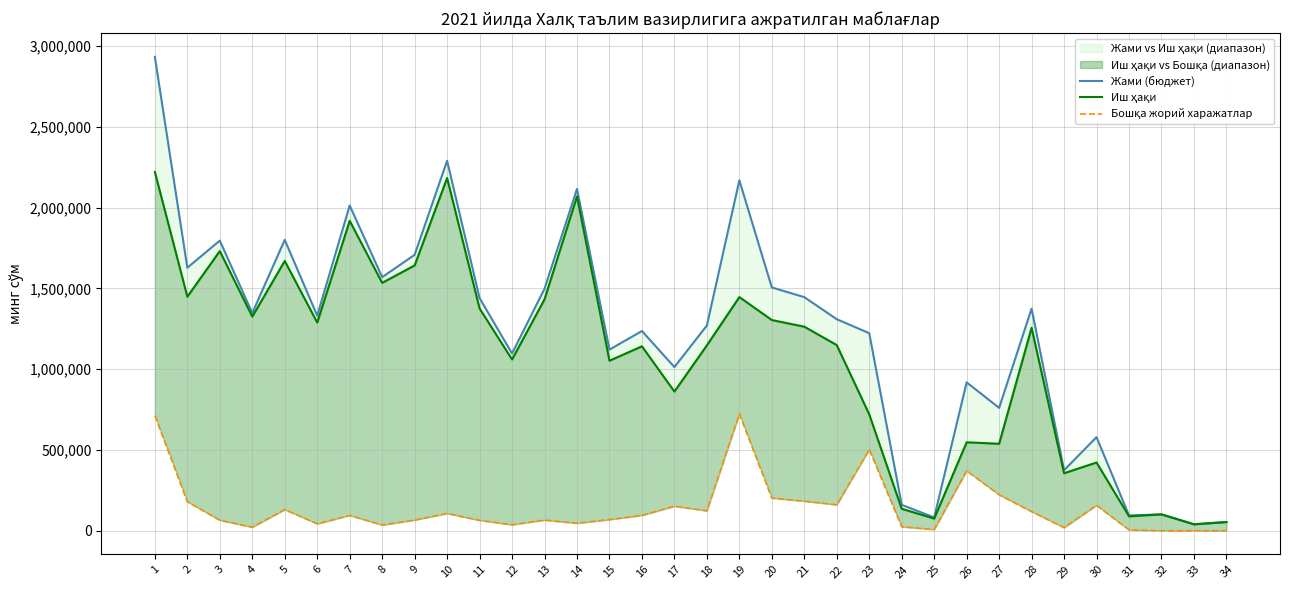

At 4, list the series in order from largest to smallest.

Жами (бюджет), Иш ҳақи, Бошқа жорий харажатлар